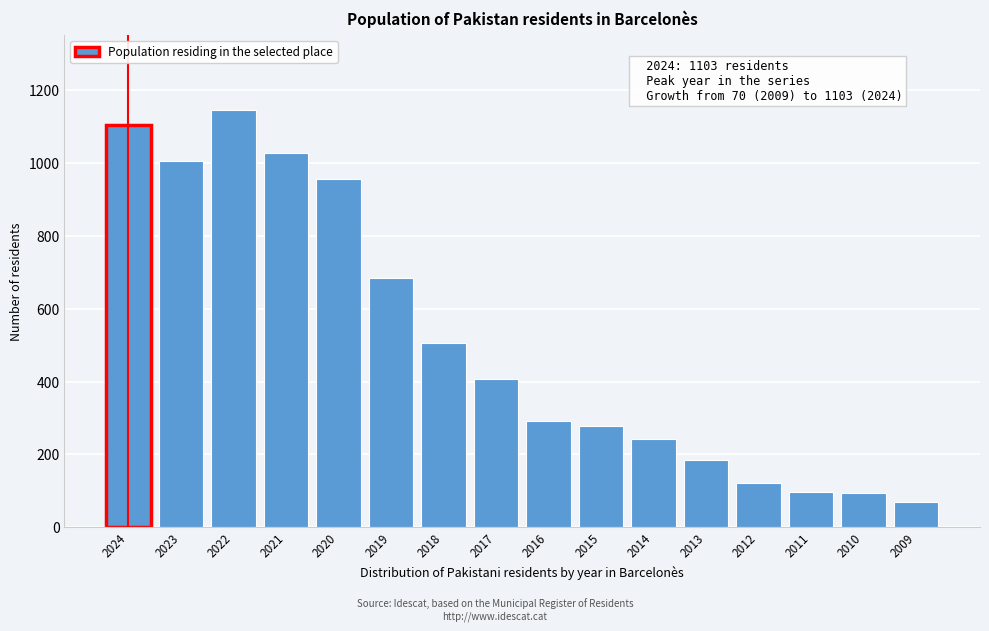

The chart shows a value of 120 at 2012. True or false?

True